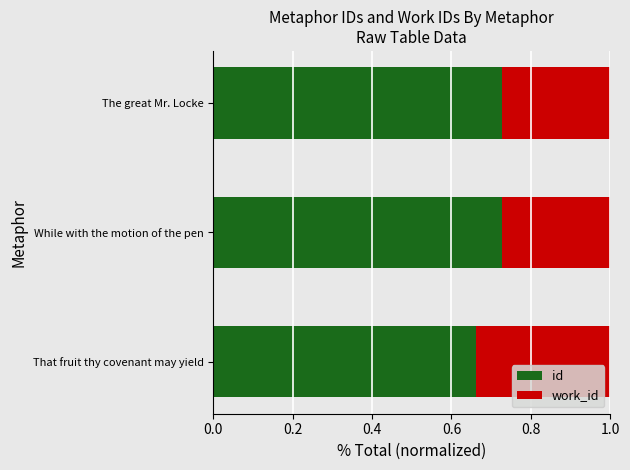

At which label is id closest to 0?

That fruit thy covenant may yield